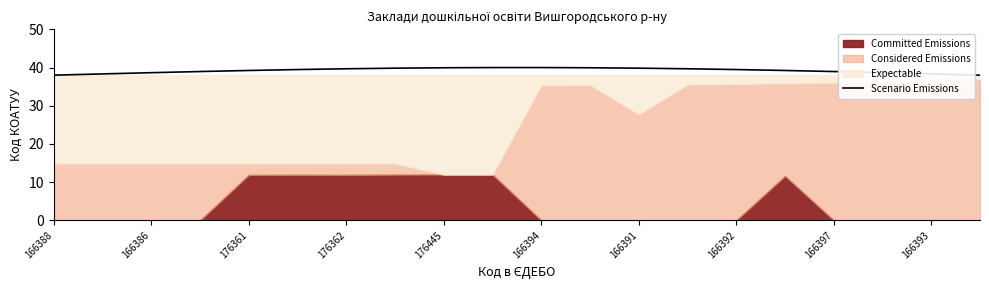

The value of Scenario Emissions at 166397 is 64.1. True or false?

False